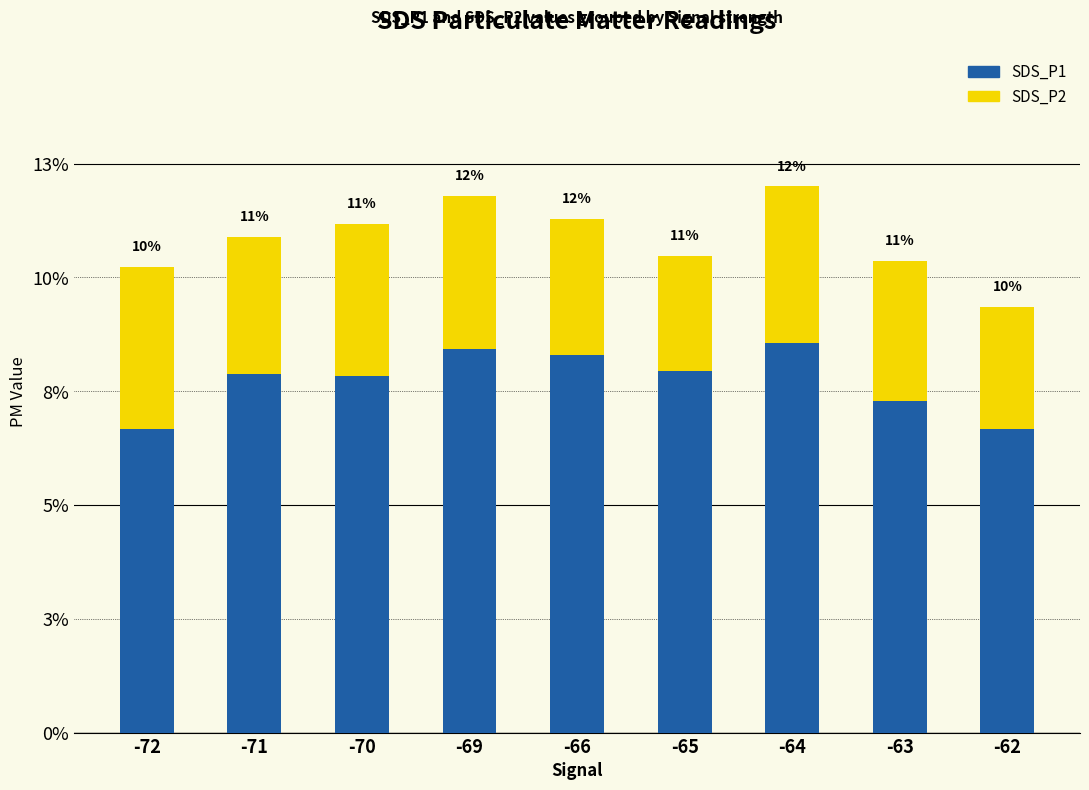

Are the bars horizontal?

No